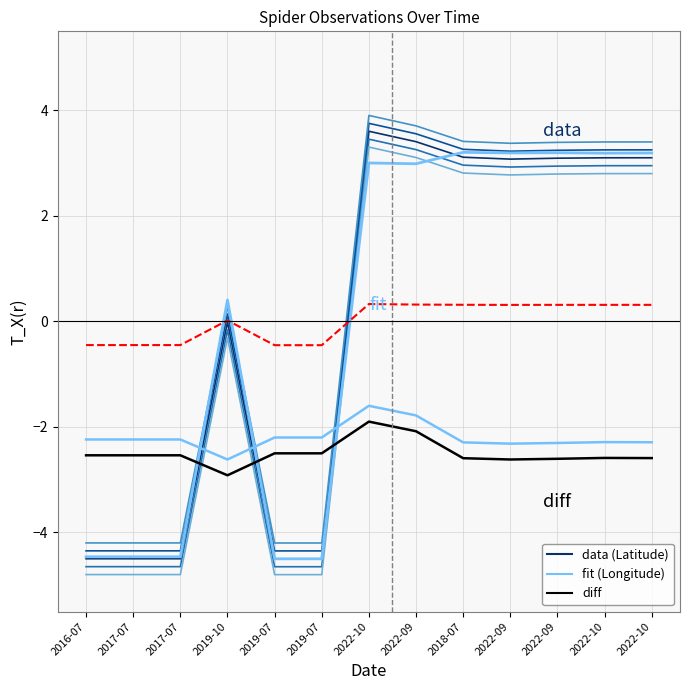

What is the total value across all series at 2022-09?

4.3